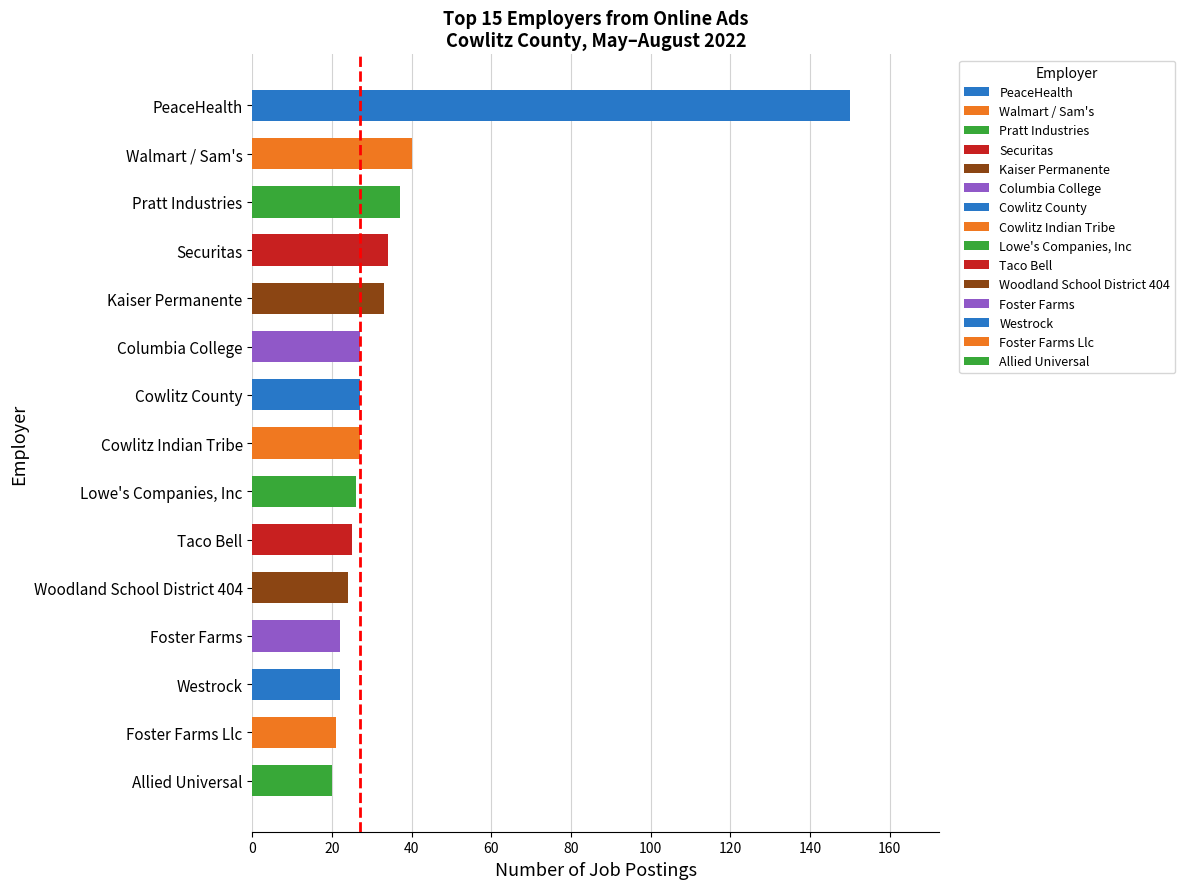

What is the difference between the maximum and minimum values?

130